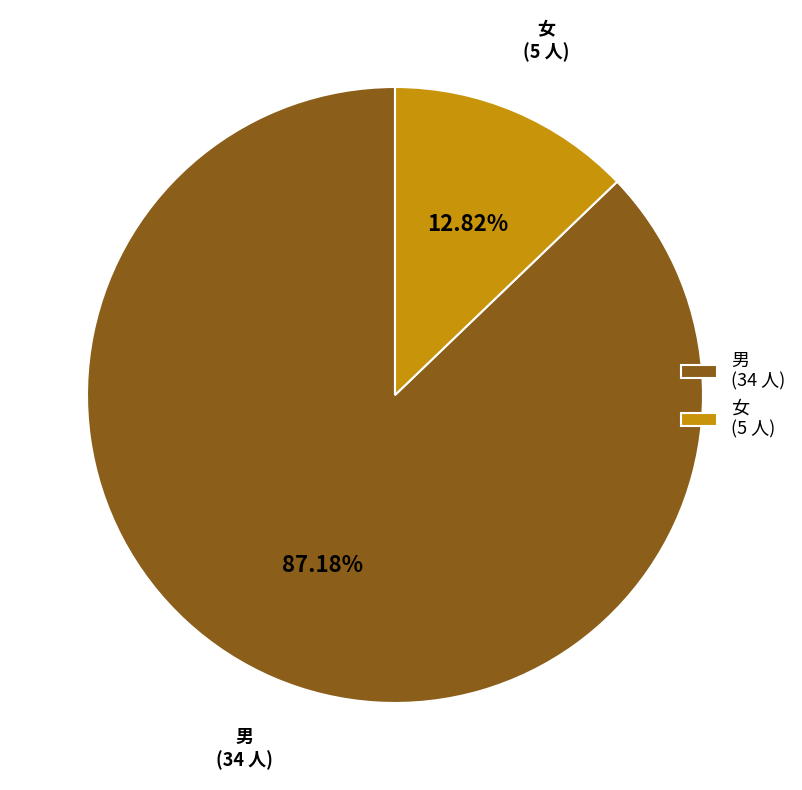

Does any single category account for the majority?

Yes